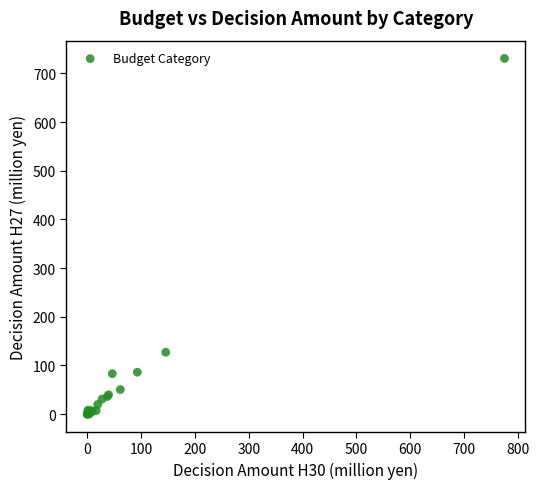

What Y value in the scatter plot is closest to 365?

126.9